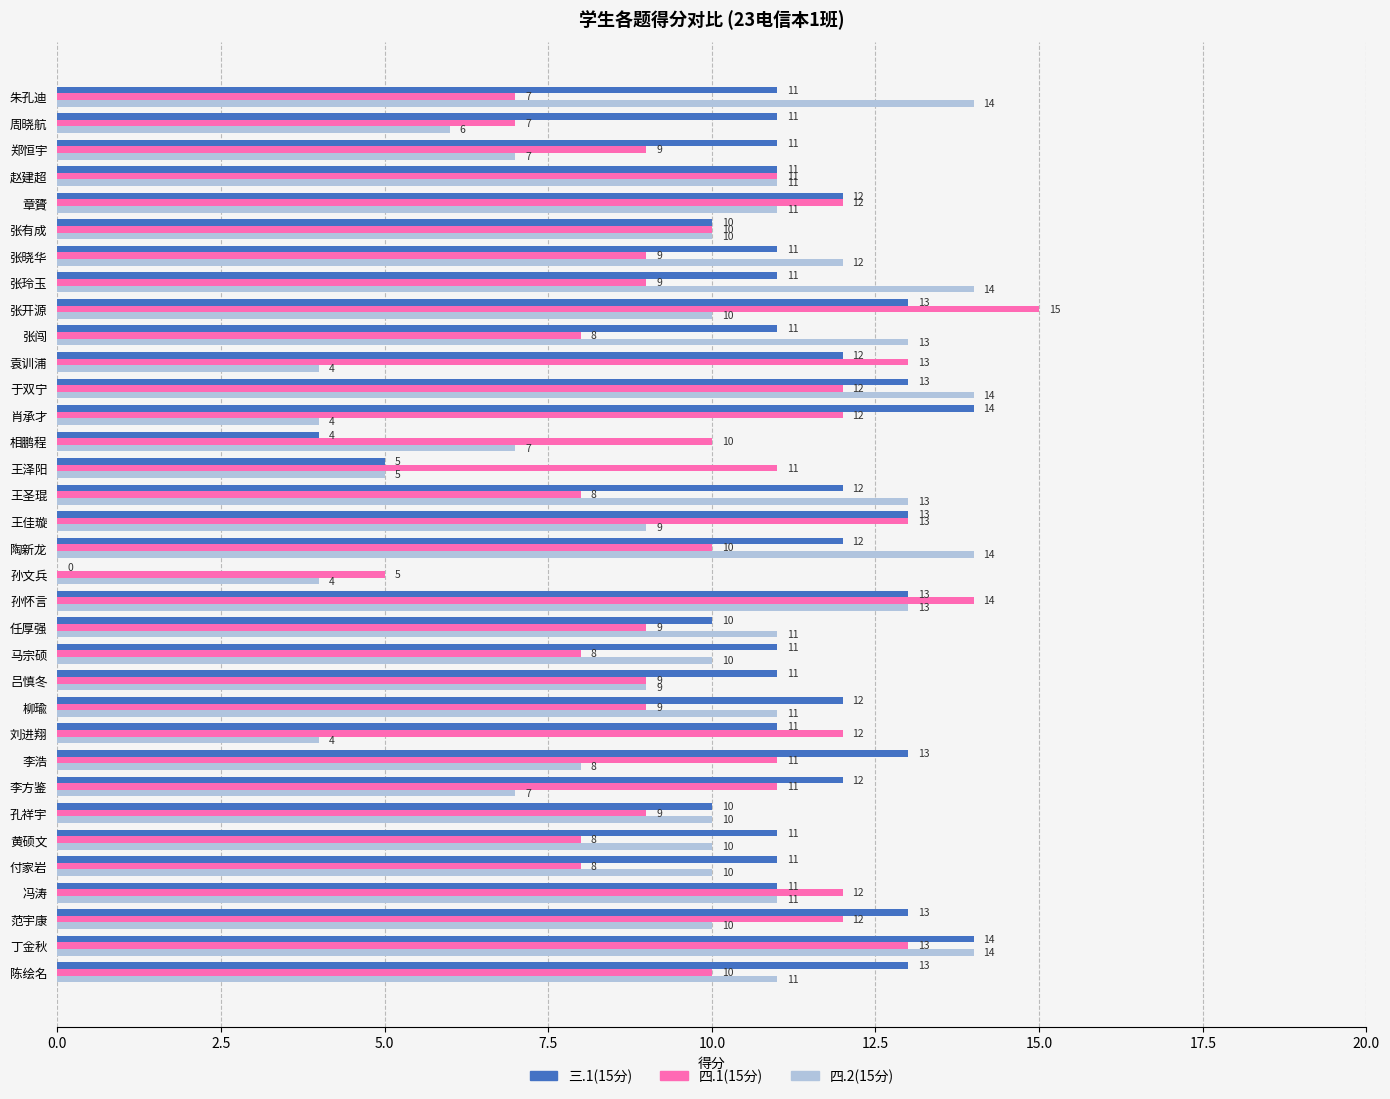

How many values in 三.1(15分) are above zero?

33